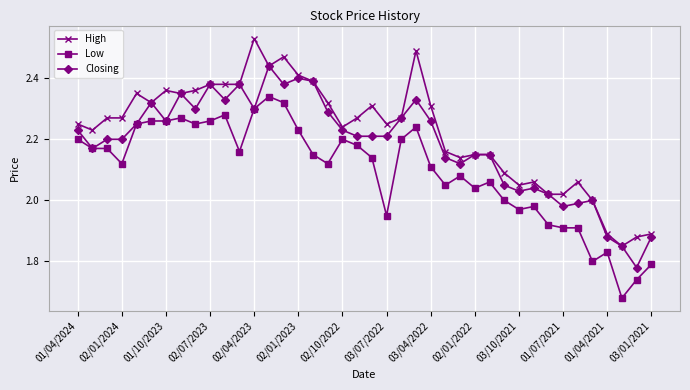

Which series has the largest total across all categories?

High